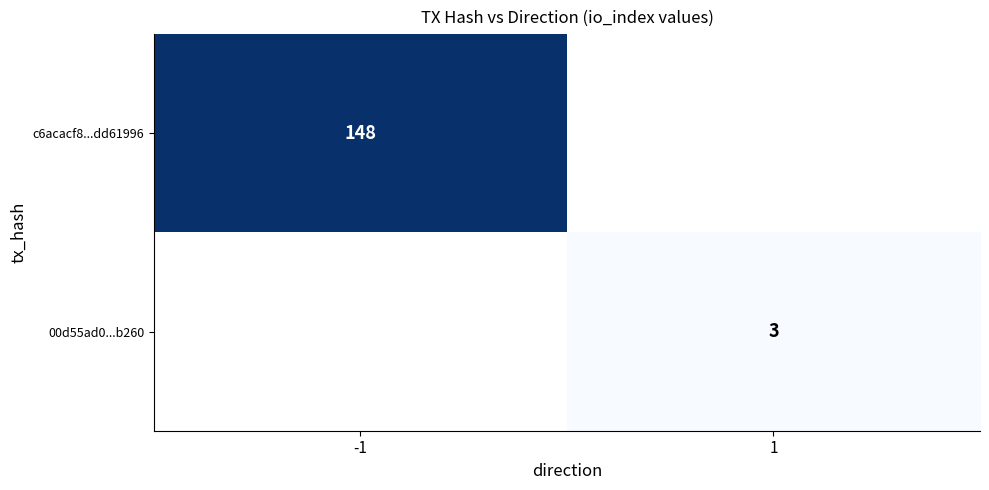

The 00d55ad0...b260 series shows 3 at 1. True or false?

True